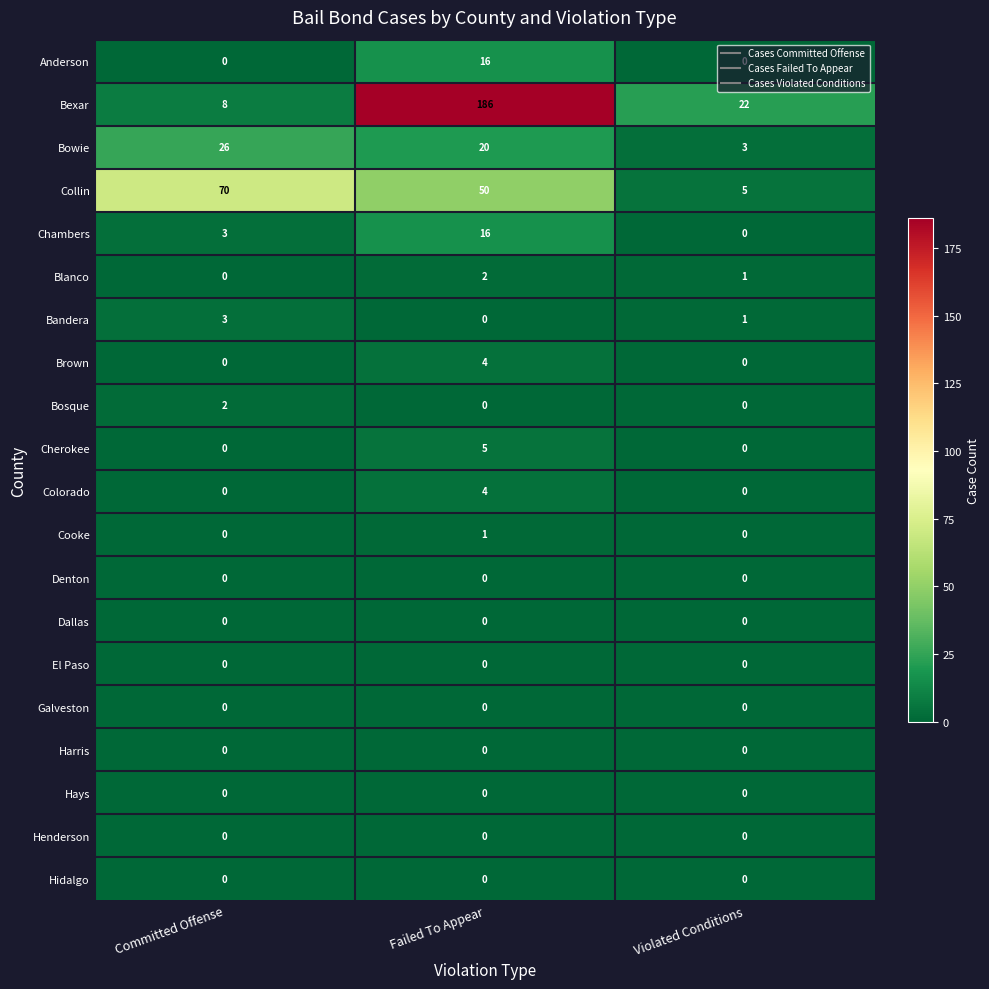

What is the maximum value shown in the chart?

186